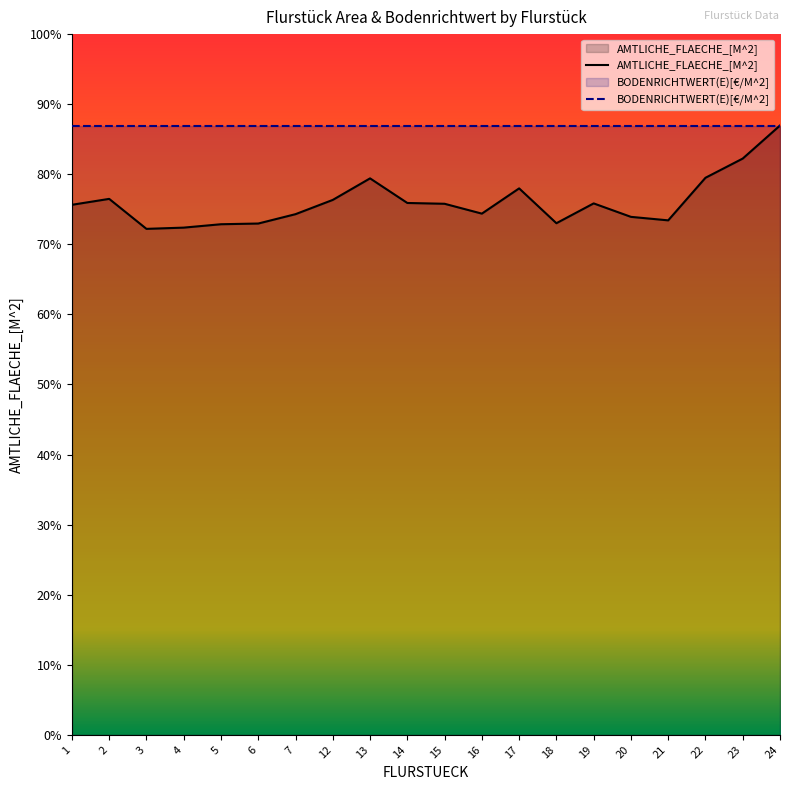

Reading left to right, list all the values displayed in this chart.

AMTLICHE_FLAECHE_[M^2]: 9846	9956	9399	9422	9485	9498	9672	9937	10337	9880	9865	9682	10151	9504	9872	9622	9557	10348	10705	11319
BODENRICHTWERT(E)[€/M^2]: 11319	11319	11319	11319	11319	11319	11319	11319	11319	11319	11319	11319	11319	11319	11319	11319	11319	11319	11319	11319